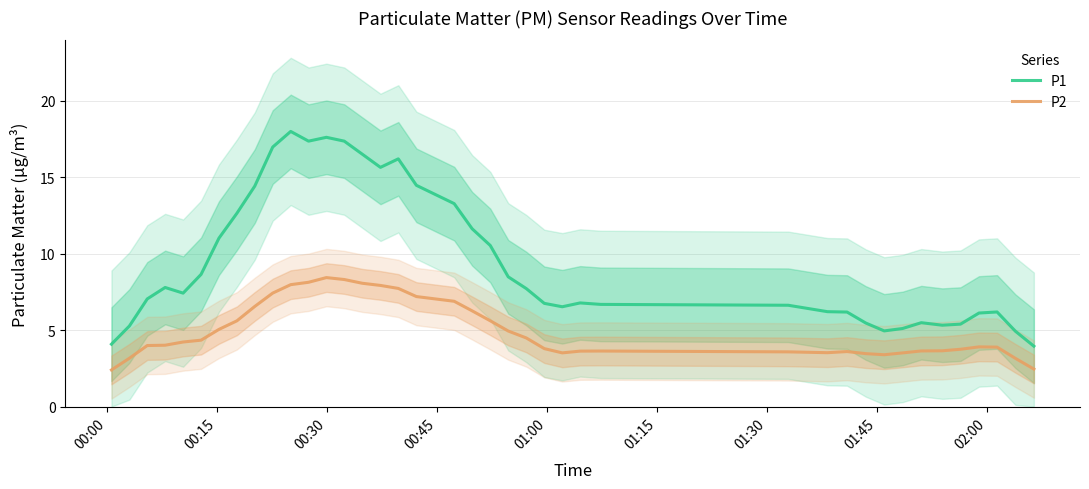

How many values in the P2 series are below 4?

20